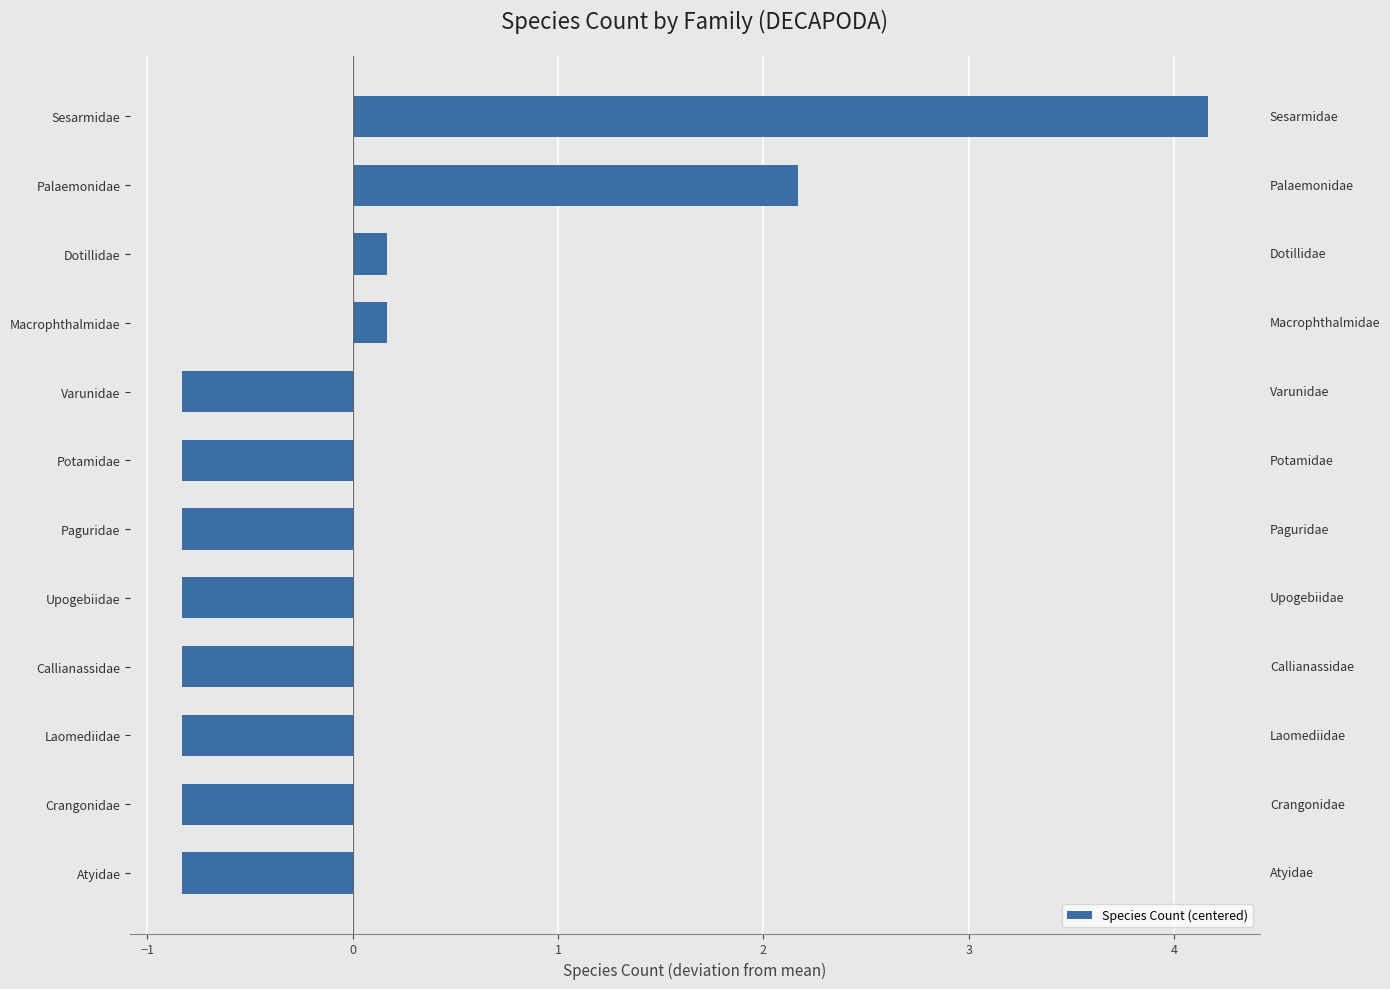

Does the chart contain any negative values?

Yes